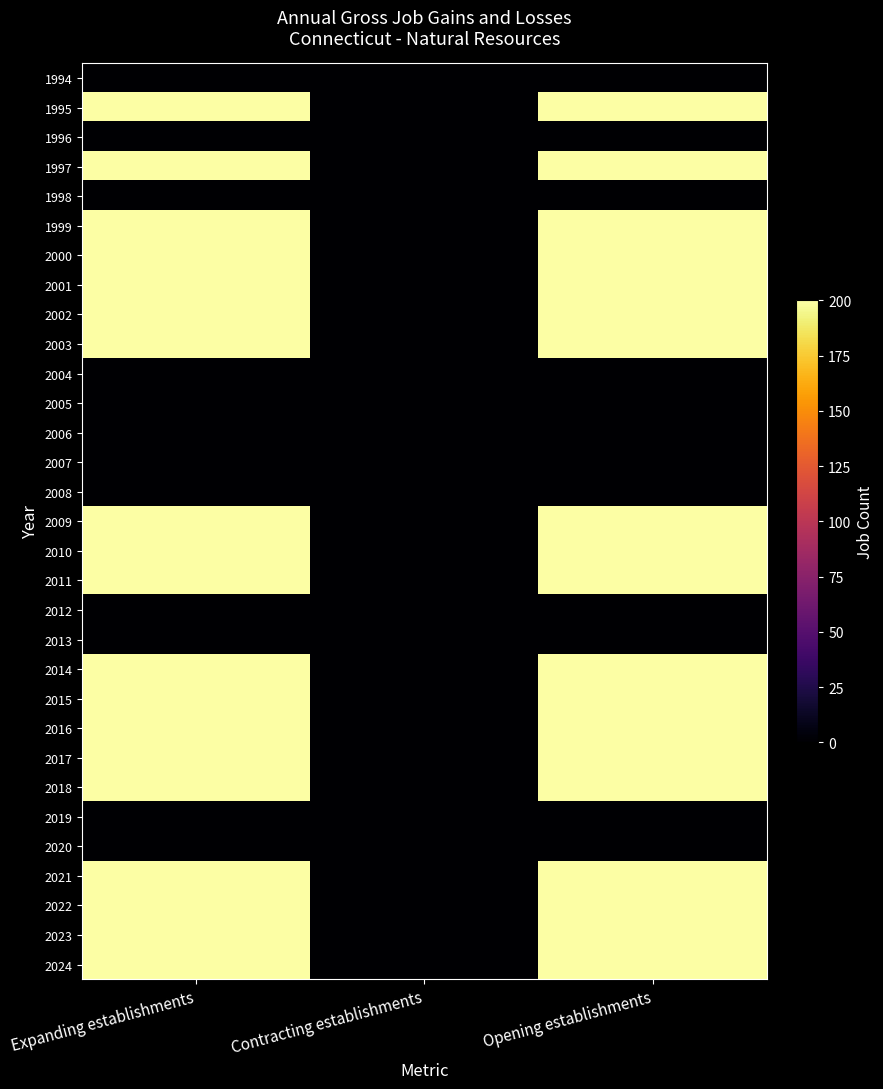

Reading left to right, what are all the values shown in this chart?

1994: Expanding establishments=0	Contracting establishments=0	Opening establishments=0
1995: Expanding establishments=200	Contracting establishments=0	Opening establishments=200
1996: Expanding establishments=0	Contracting establishments=0	Opening establishments=0
1997: Expanding establishments=200	Contracting establishments=0	Opening establishments=200
1998: Expanding establishments=0	Contracting establishments=0	Opening establishments=0
1999: Expanding establishments=200	Contracting establishments=0	Opening establishments=200
2000: Expanding establishments=200	Contracting establishments=0	Opening establishments=200
2001: Expanding establishments=200	Contracting establishments=0	Opening establishments=200
2002: Expanding establishments=200	Contracting establishments=0	Opening establishments=200
2003: Expanding establishments=200	Contracting establishments=0	Opening establishments=200
2004: Expanding establishments=0	Contracting establishments=0	Opening establishments=0
2005: Expanding establishments=0	Contracting establishments=0	Opening establishments=0
2006: Expanding establishments=0	Contracting establishments=0	Opening establishments=0
2007: Expanding establishments=0	Contracting establishments=0	Opening establishments=0
2008: Expanding establishments=0	Contracting establishments=0	Opening establishments=0
2009: Expanding establishments=200	Contracting establishments=0	Opening establishments=200
2010: Expanding establishments=200	Contracting establishments=0	Opening establishments=200
2011: Expanding establishments=200	Contracting establishments=0	Opening establishments=200
2012: Expanding establishments=0	Contracting establishments=0	Opening establishments=0
2013: Expanding establishments=0	Contracting establishments=0	Opening establishments=0
2014: Expanding establishments=200	Contracting establishments=0	Opening establishments=200
2015: Expanding establishments=200	Contracting establishments=0	Opening establishments=200
2016: Expanding establishments=200	Contracting establishments=0	Opening establishments=200
2017: Expanding establishments=200	Contracting establishments=0	Opening establishments=200
2018: Expanding establishments=200	Contracting establishments=0	Opening establishments=200
2019: Expanding establishments=0	Contracting establishments=0	Opening establishments=0
2020: Expanding establishments=0	Contracting establishments=0	Opening establishments=0
2021: Expanding establishments=200	Contracting establishments=0	Opening establishments=200
2022: Expanding establishments=200	Contracting establishments=0	Opening establishments=200
2023: Expanding establishments=200	Contracting establishments=0	Opening establishments=200
2024: Expanding establishments=200	Contracting establishments=0	Opening establishments=200